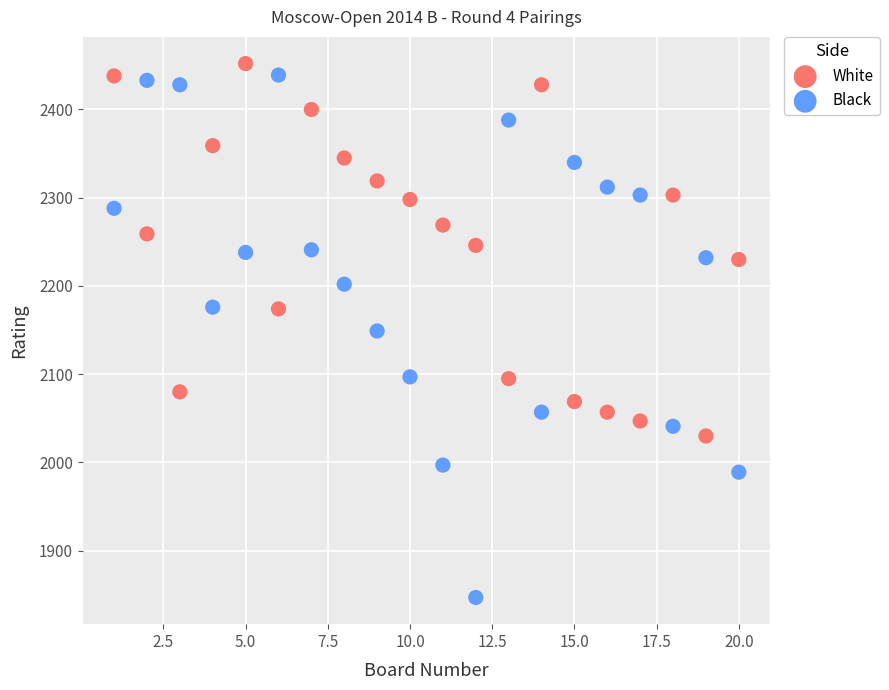

Across all data points, what is the range of X values (max minus min)?

19